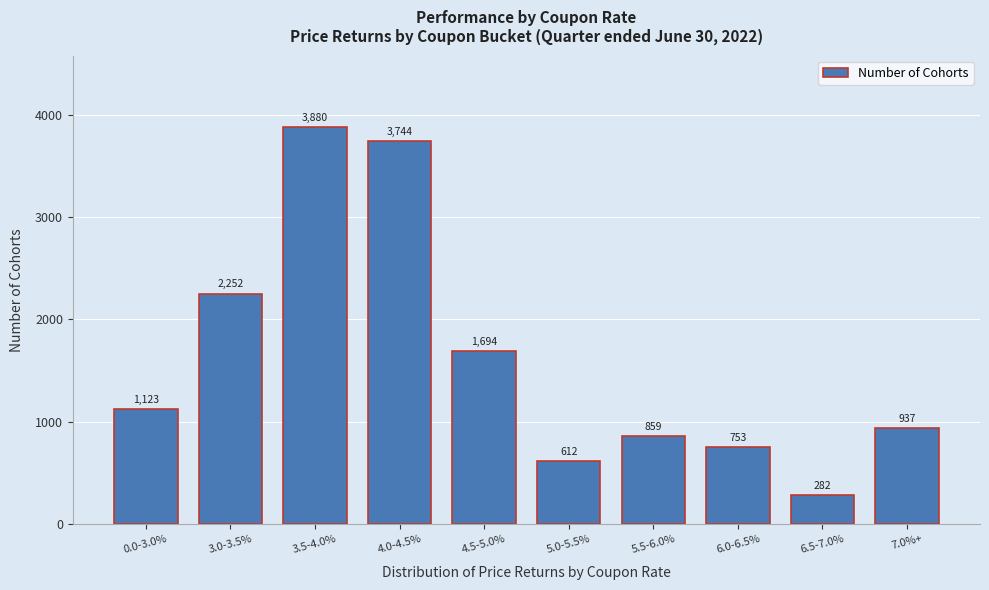

Reading left to right, extract all data points from this chart.

0.0-3.0%=1123	3.0-3.5%=2252	3.5-4.0%=3880	4.0-4.5%=3744	4.5-5.0%=1694	5.0-5.5%=612	5.5-6.0%=859	6.0-6.5%=753	6.5-7.0%=282	7.0%+=937